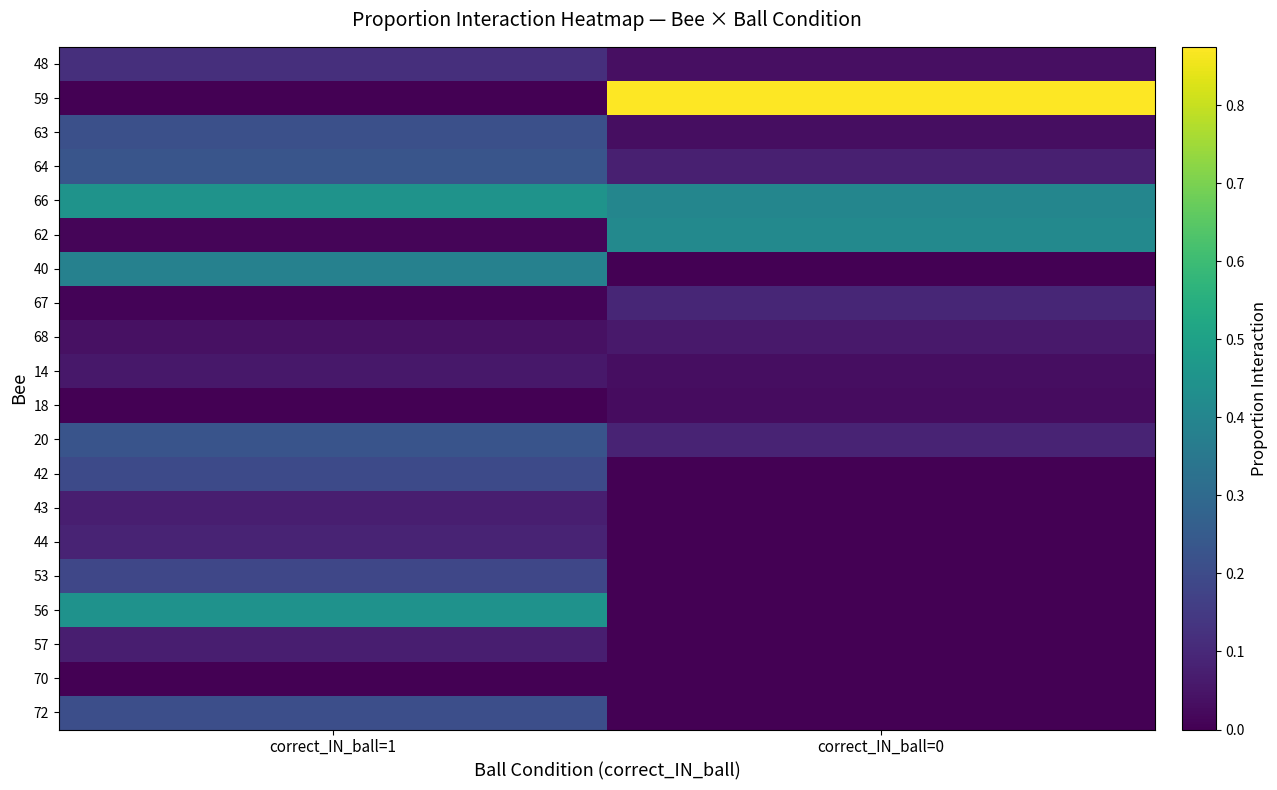

How many series are shown in this chart?

20